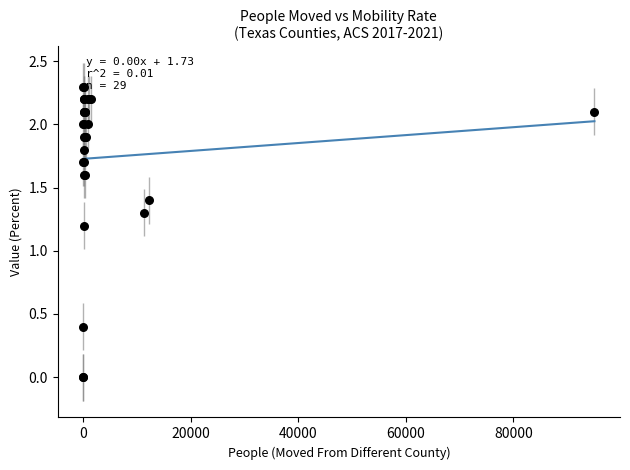

What Y value in the scatter plot is closest to 1?

1.2